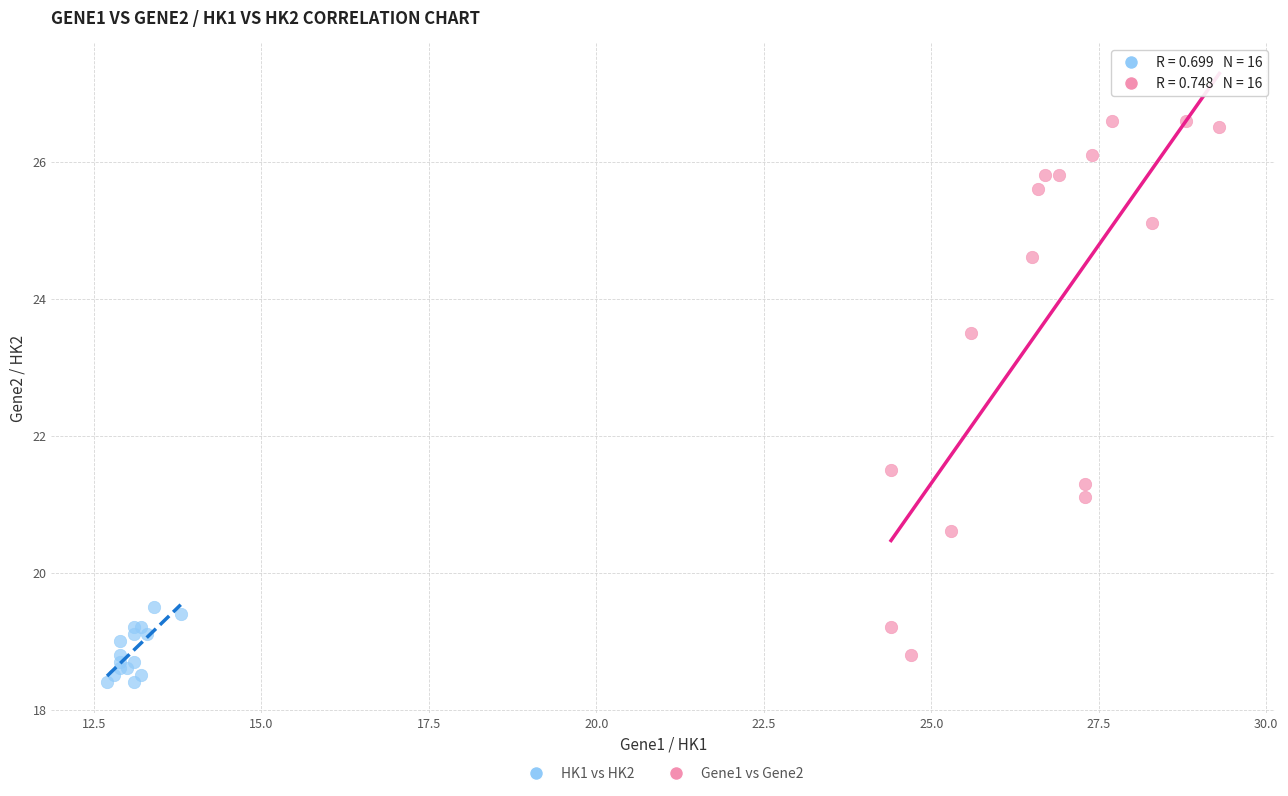

Which series has the largest Y range (max minus min)?

Gene1 vs Gene2